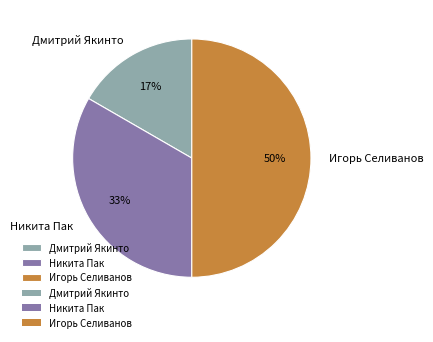

What percentage is the Дмитрий Якинто slice, to the nearest percent?

17%